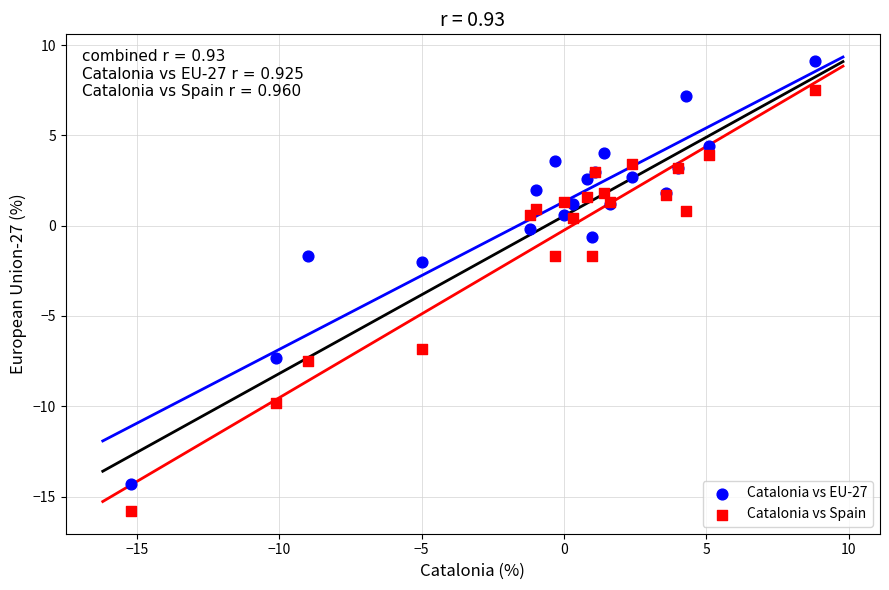

In the Catalonia vs Spain series, what Y value is closest to -4?

-1.7